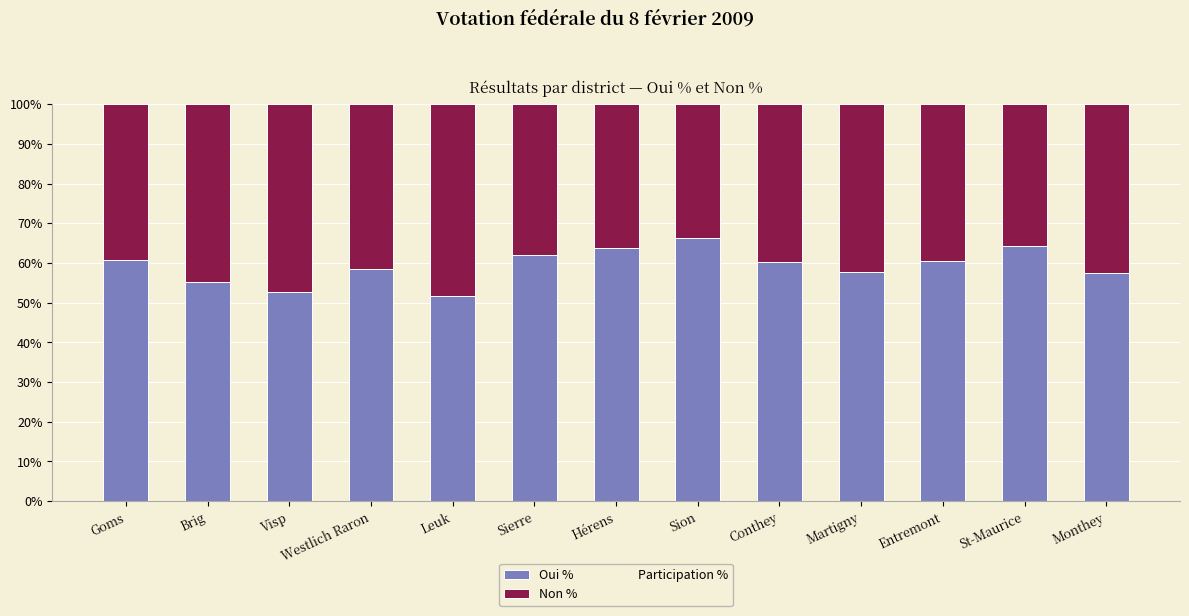

Which category has the highest value in the Oui % series?

Sion